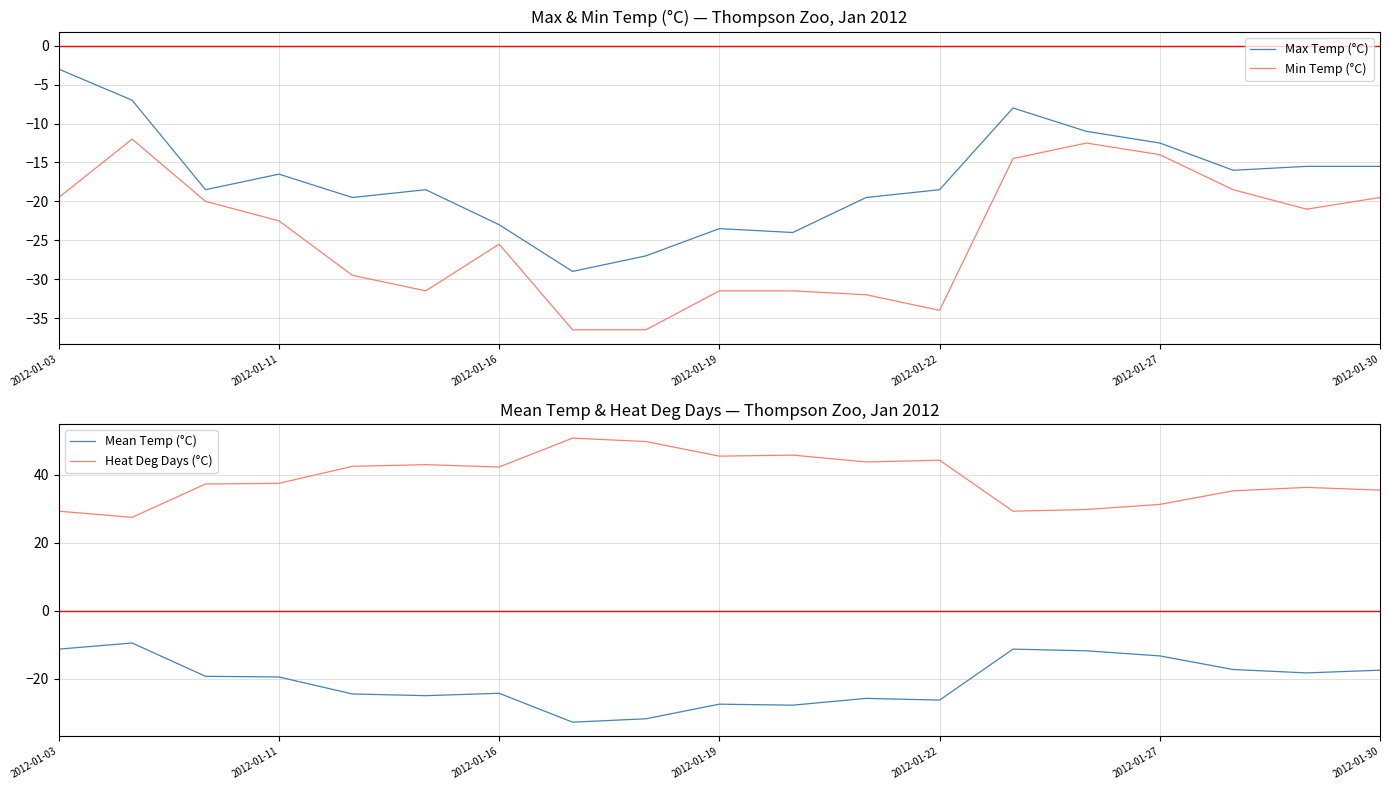

Is the value of Min Temp (°C) at 16 greater than the value of Heat Deg Days (°C) at 13?

No